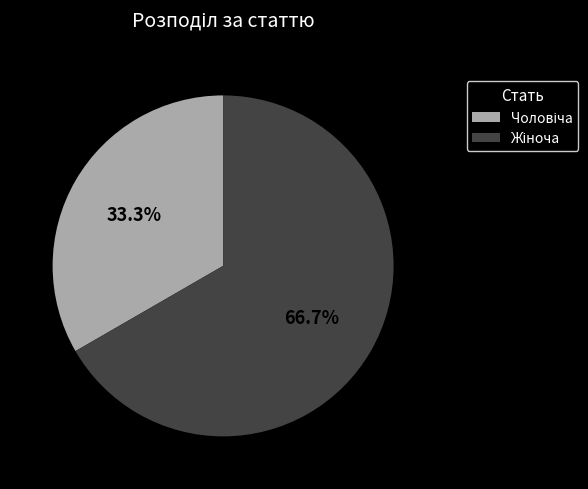

Does any single category account for the majority?

Yes